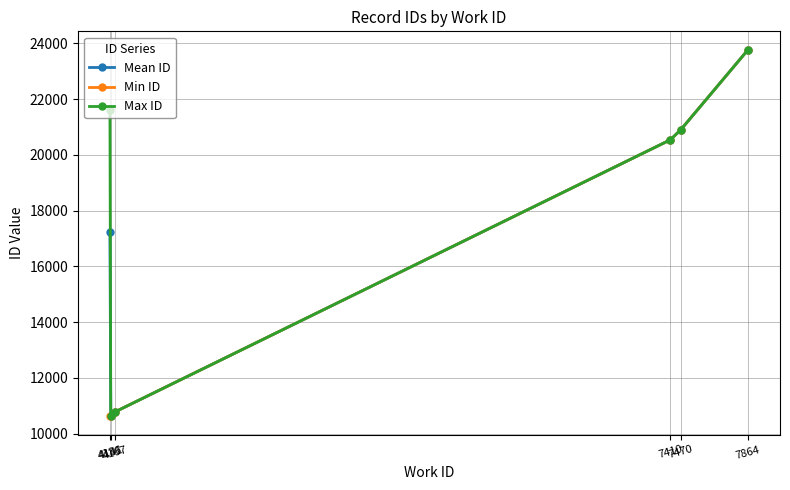

What is the minimum value for Mean ID?

10646.0